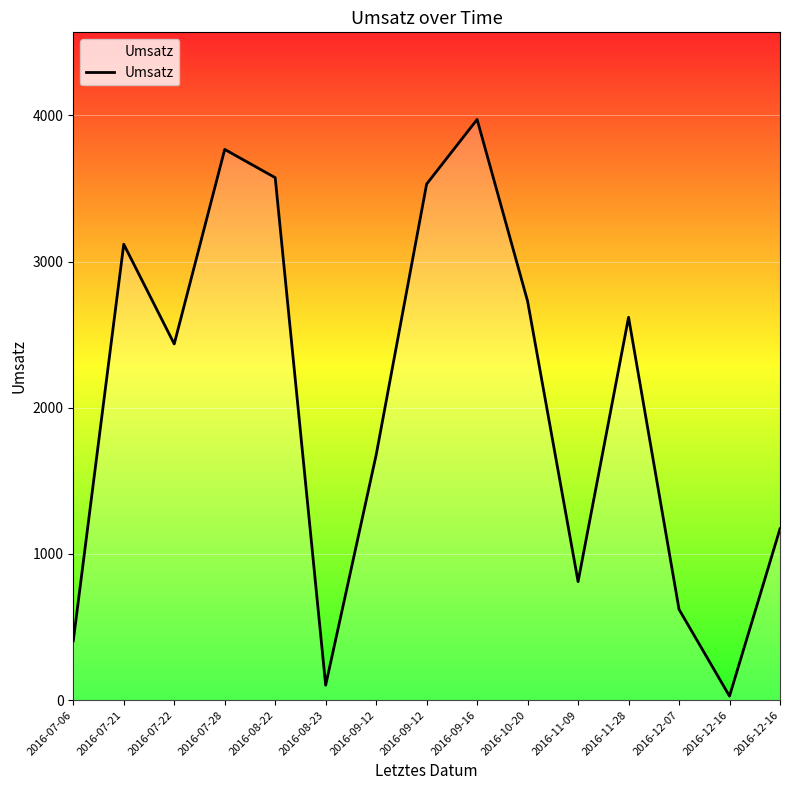

Which category has the highest value across all series?

2016-09-16